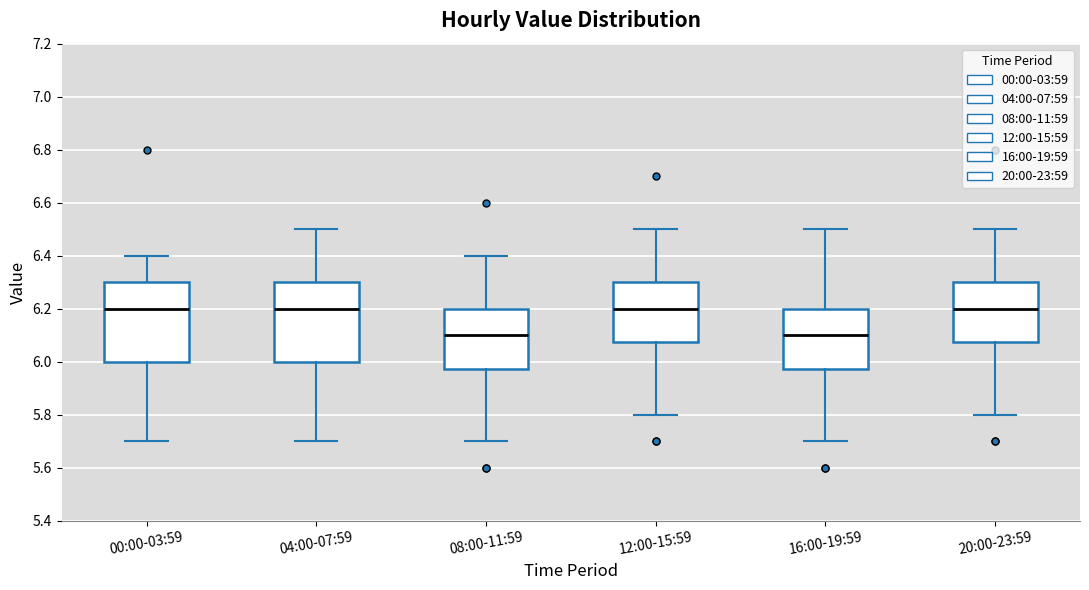

Reading left to right, read every box against the y-axis: the position of its median line, the range the box covers, and the ends of its whiskers. The values are not printed on the chart, so give them approximately, as read against the axis.

00:00-03:59: median 6.20, box 6.00 to 6.30, whiskers 5.70 to 6.40
04:00-07:59: median 6.20, box 6.00 to 6.30, whiskers 5.70 to 6.50
08:00-11:59: median 6.10, box 5.98 to 6.20, whiskers 5.70 to 6.40
12:00-15:59: median 6.20, box 6.08 to 6.30, whiskers 5.80 to 6.50
16:00-19:59: median 6.10, box 5.98 to 6.20, whiskers 5.70 to 6.50
20:00-23:59: median 6.20, box 6.08 to 6.30, whiskers 5.80 to 6.50